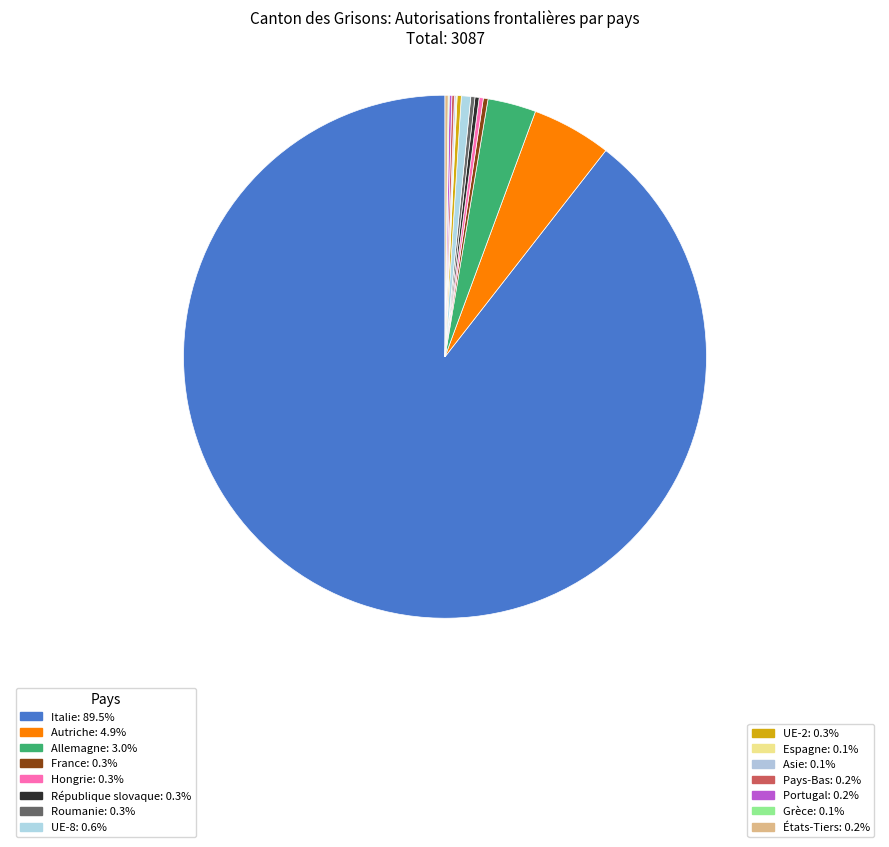

Which slice represents more than half of the pie?

Italie